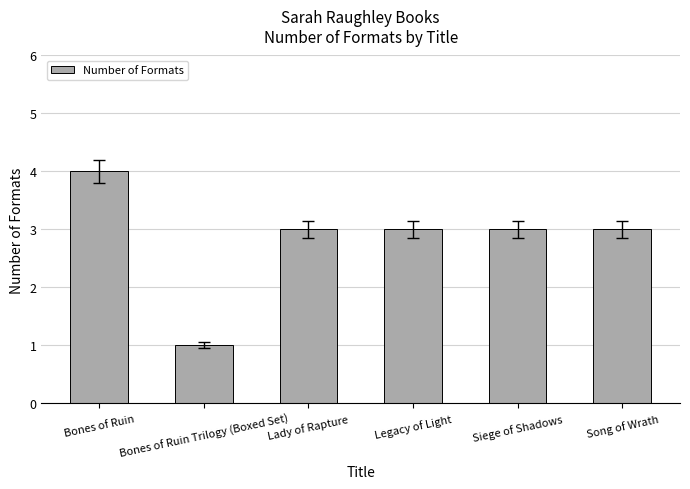

What is the sum of the values at Bones of Ruin and Lady of Rapture?

7